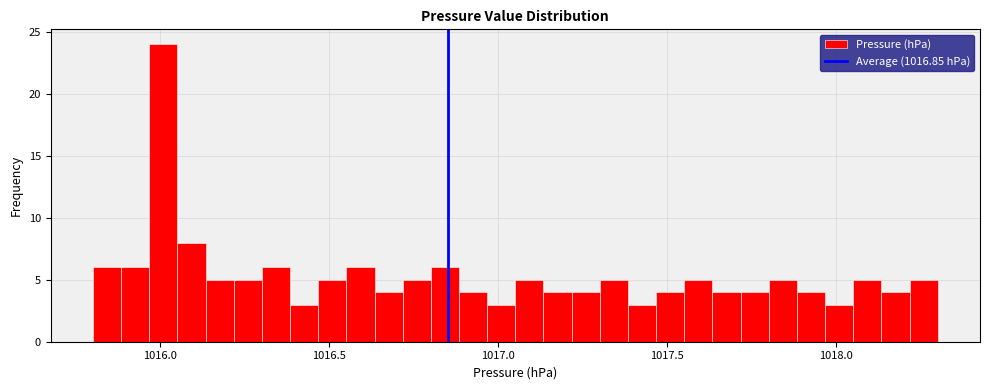

Read against the x-axis, roughly where is the centre of the tallest bar?

1016.00